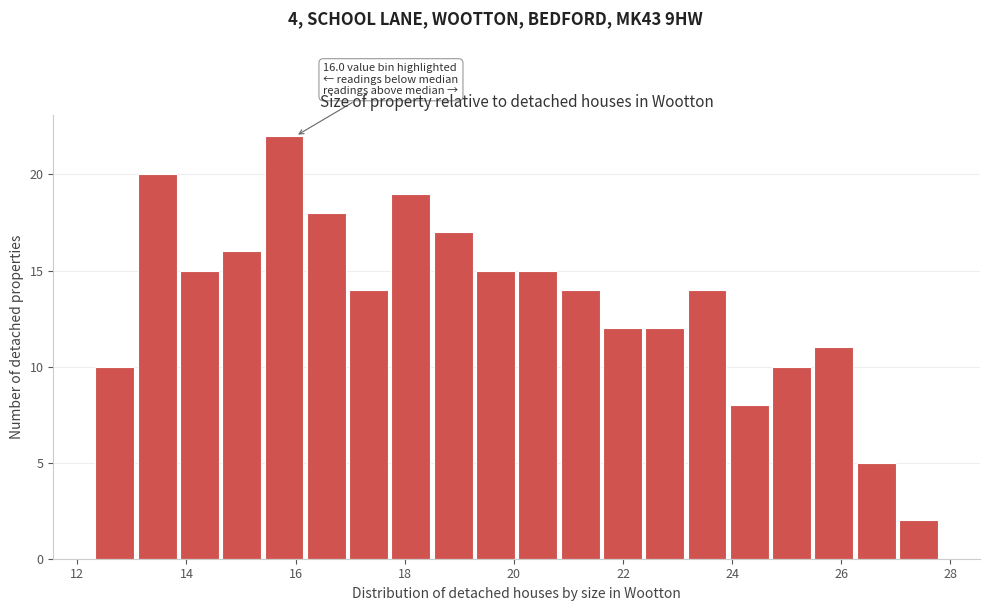

Read against the x-axis, roughly where is the centre of the tallest bar?

15.8